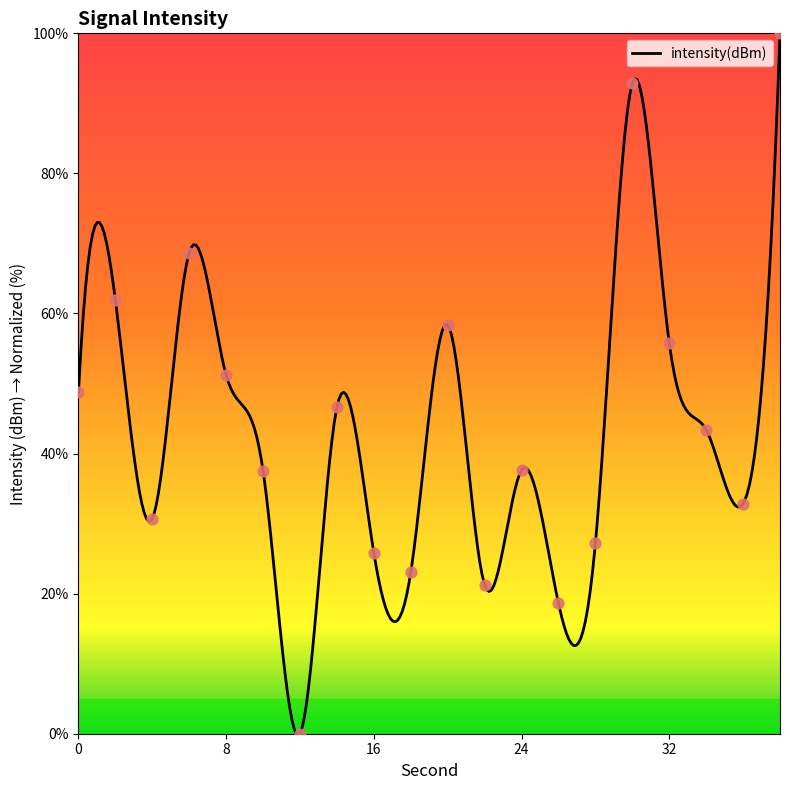

What is the change in value from 22 to 28?

+5.9